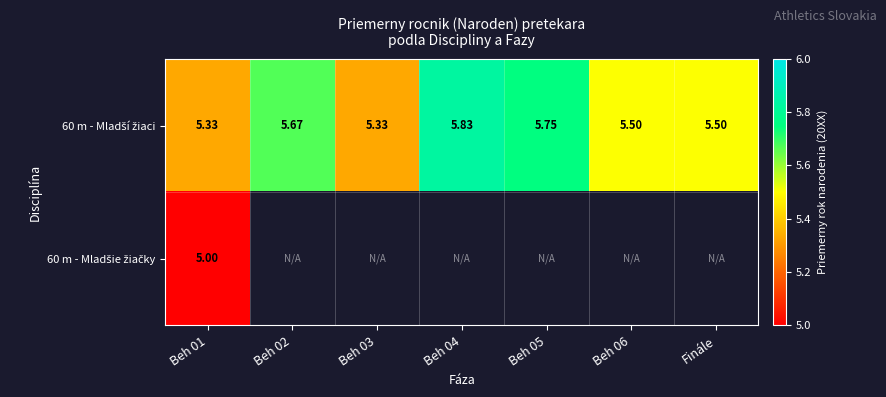

List the series in order of their peak value, lowest first.

60 m - Mladšie žiačky, 60 m - Mladší žiaci